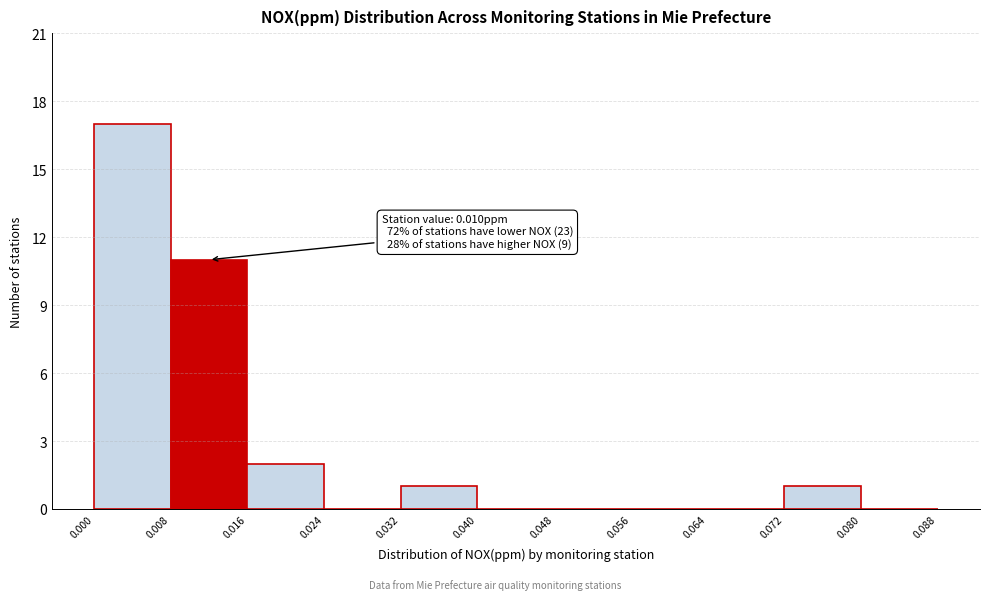

Over which range of the x-axis is the bar tallest?

0.000 to 0.008